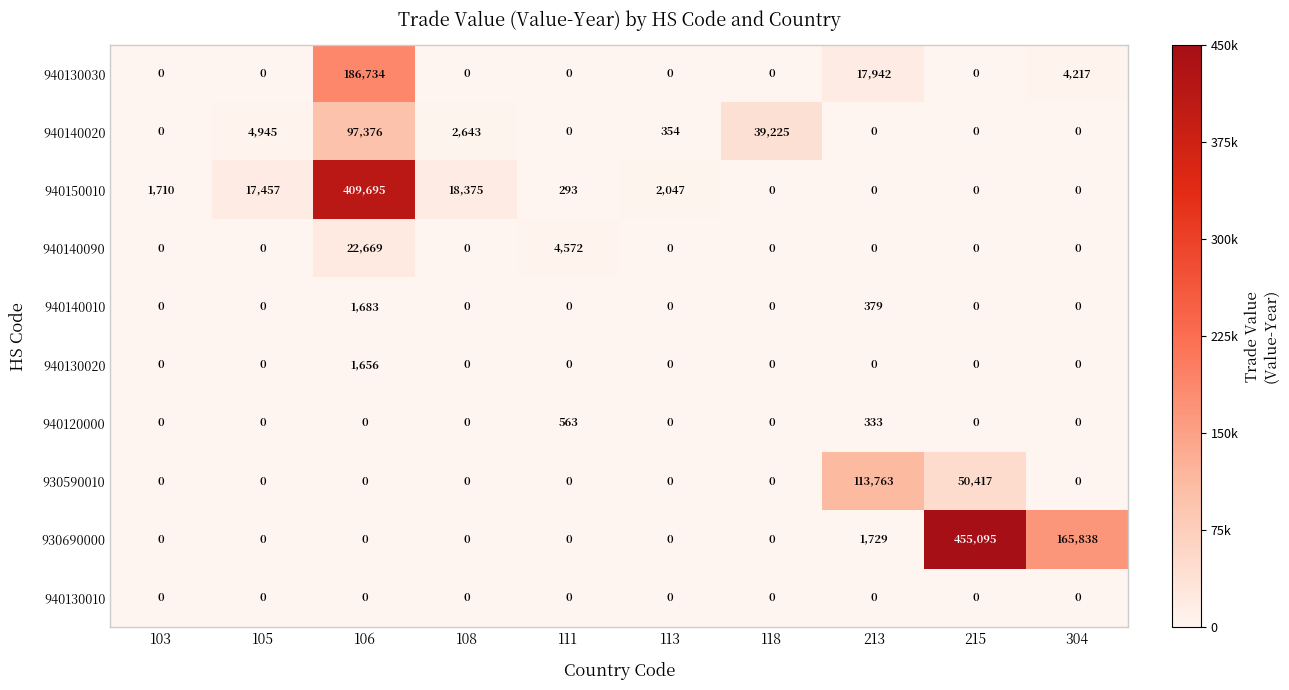

List the series in order of their peak value, lowest first.

940130010, 940120000, 940130020, 940140010, 940140090, 940140020, 930590010, 940130030, 940150010, 930690000